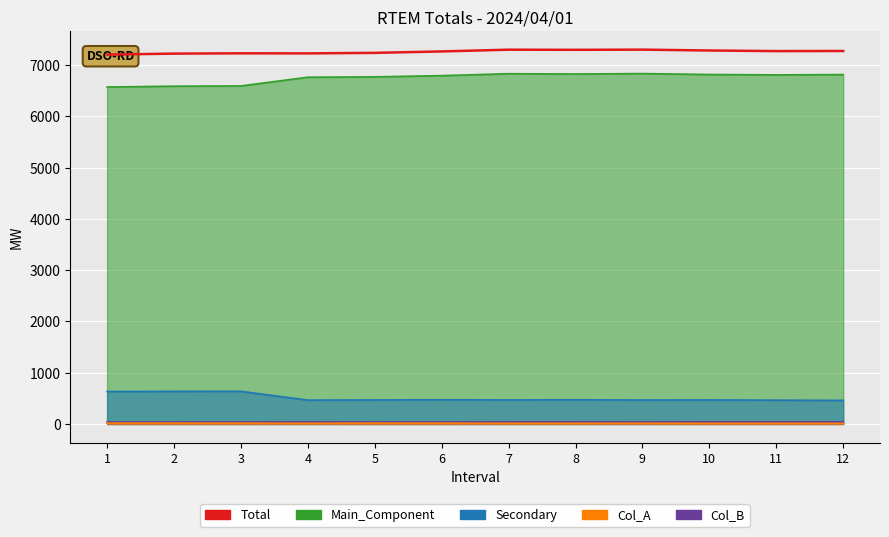

List the labels in order of value, largest first.

9, 7, 8, 10, 12, 11, 6, 5, 3, 4, 2, 1